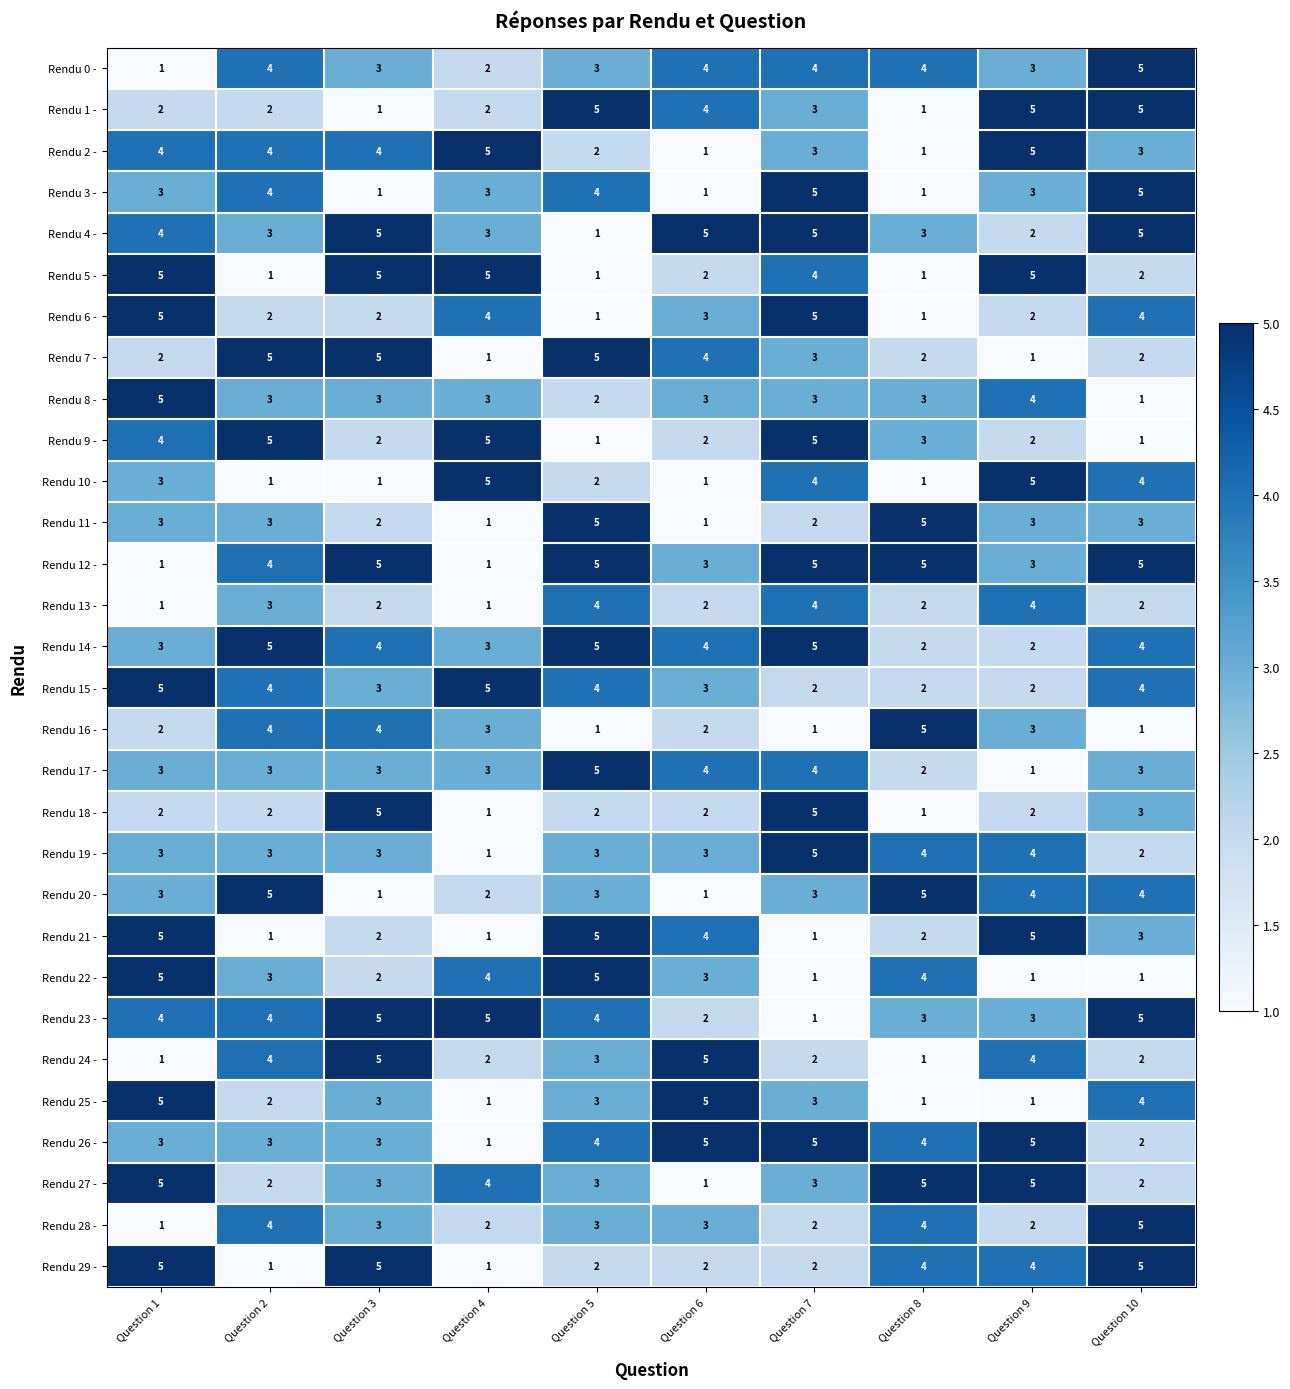

Where does the Rendu 8 - series first go above 3?

Question 1